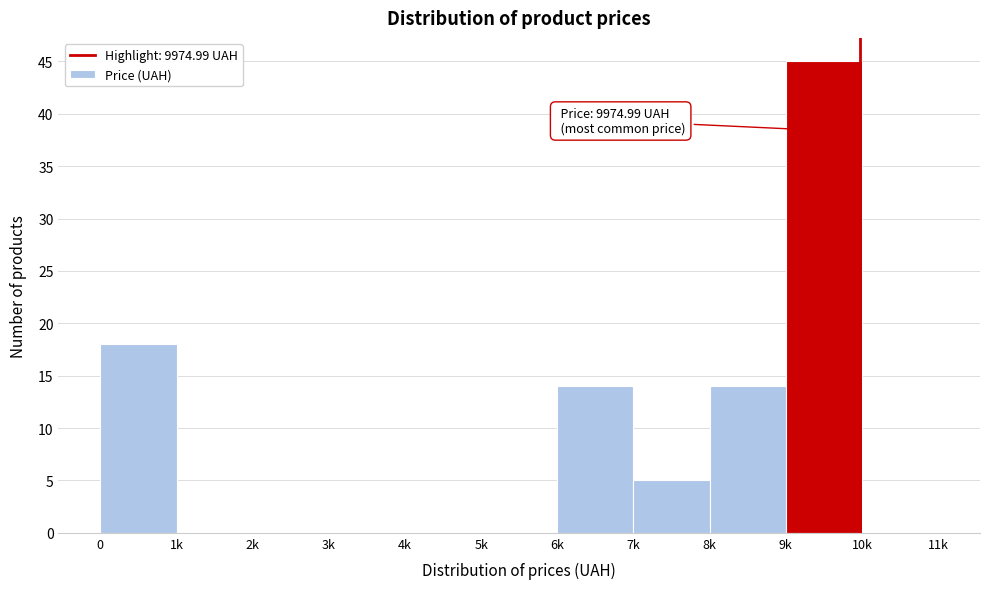

Reading right to left, list all the values displayed in this chart.

10k=0	9k=45	8k=14	7k=5	6k=14	5k=0	4k=0	3k=0	2k=0	1k=0	0=18